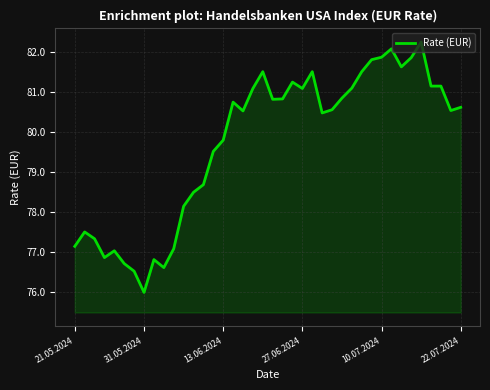

What is the greatest value displayed?

82.2